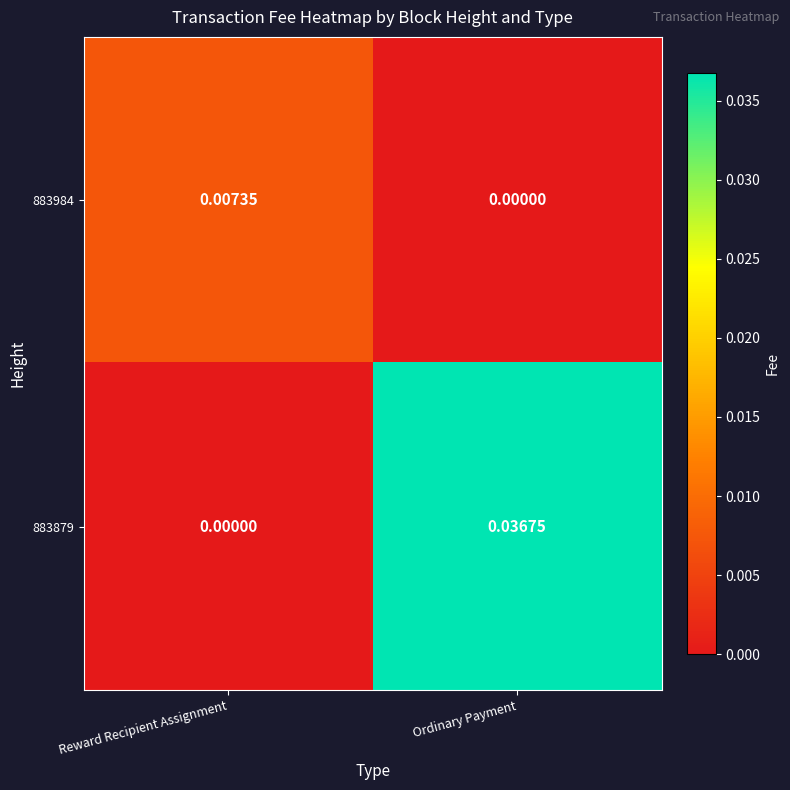

Rank the series at Reward Recipient Assignment from highest to lowest value.

883984, 883879